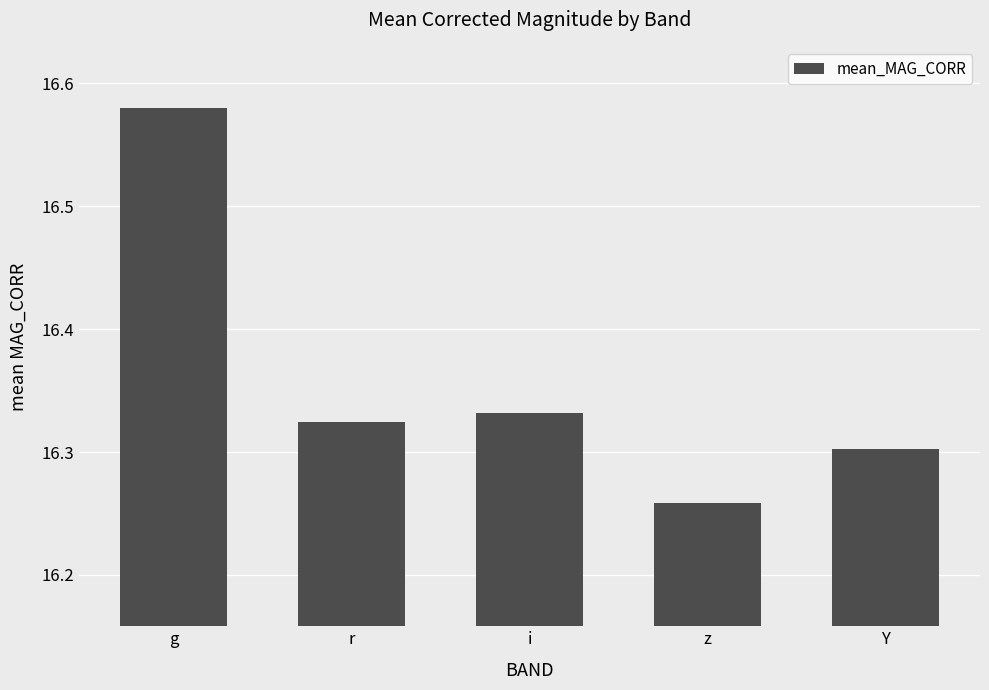

What is the label of the 4th bar from the left?

z